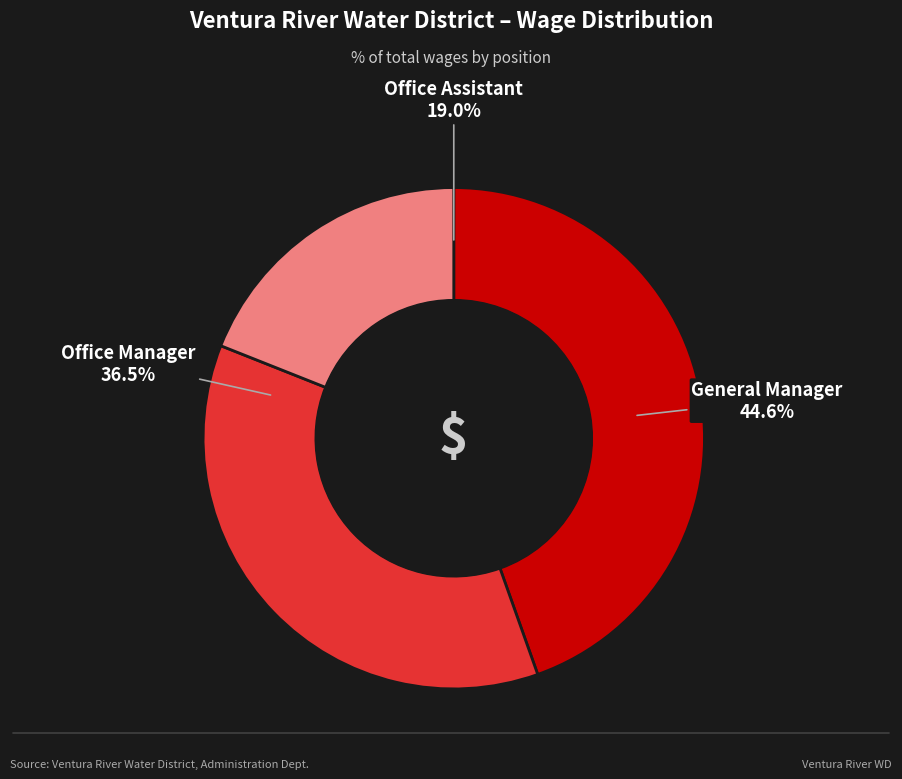

To the nearest percent, what portion does Office Assistant represent?

19%